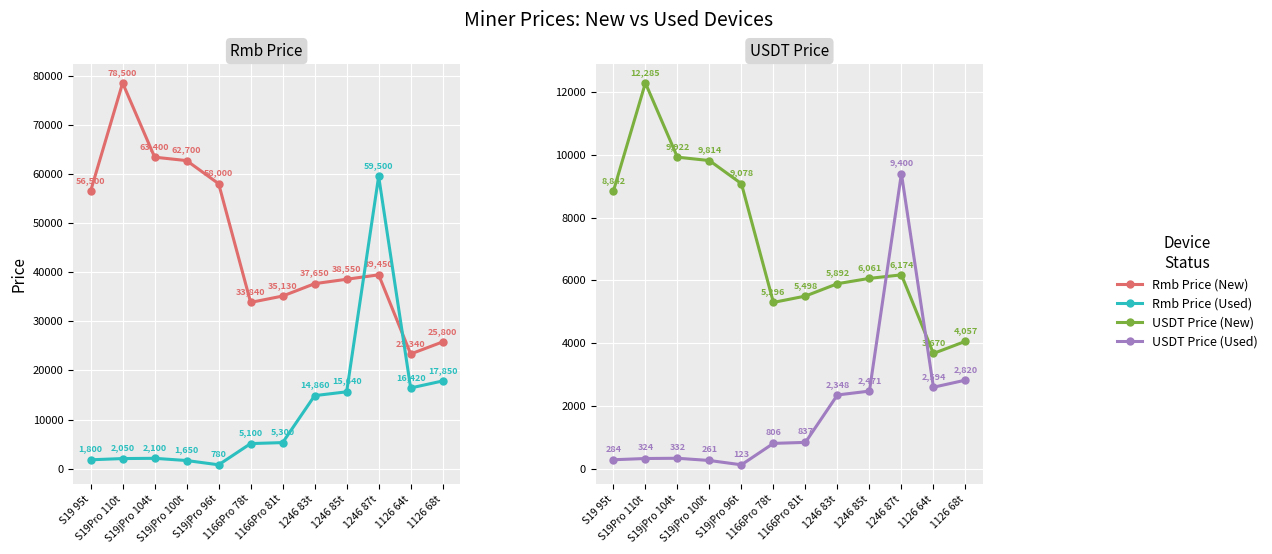

The Rmb Price (New) series shows 63400.0 at S19jPro 104t. True or false?

True